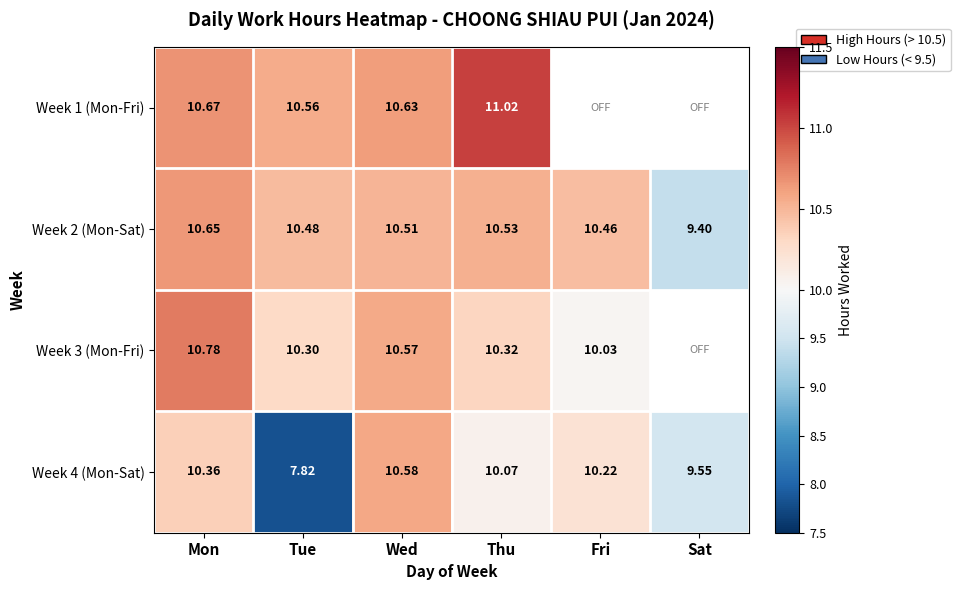

What is the spread (max minus min) of values at Wed?

0.1